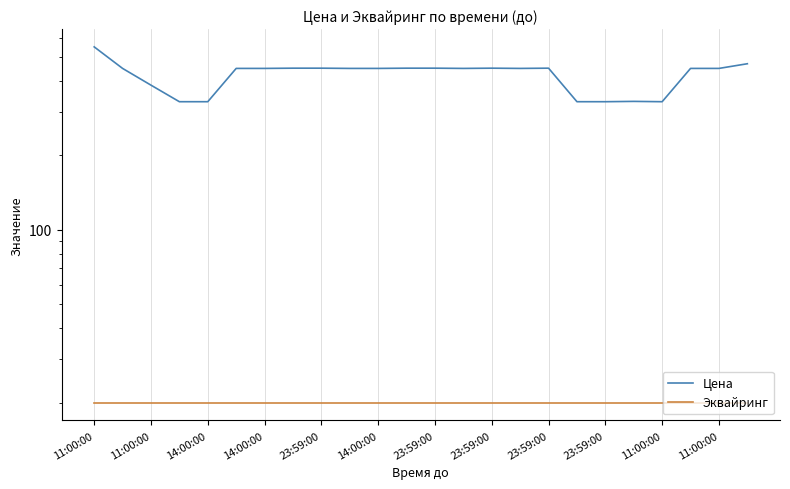

What is the spread (max minus min) of values at 14:00:00?

365